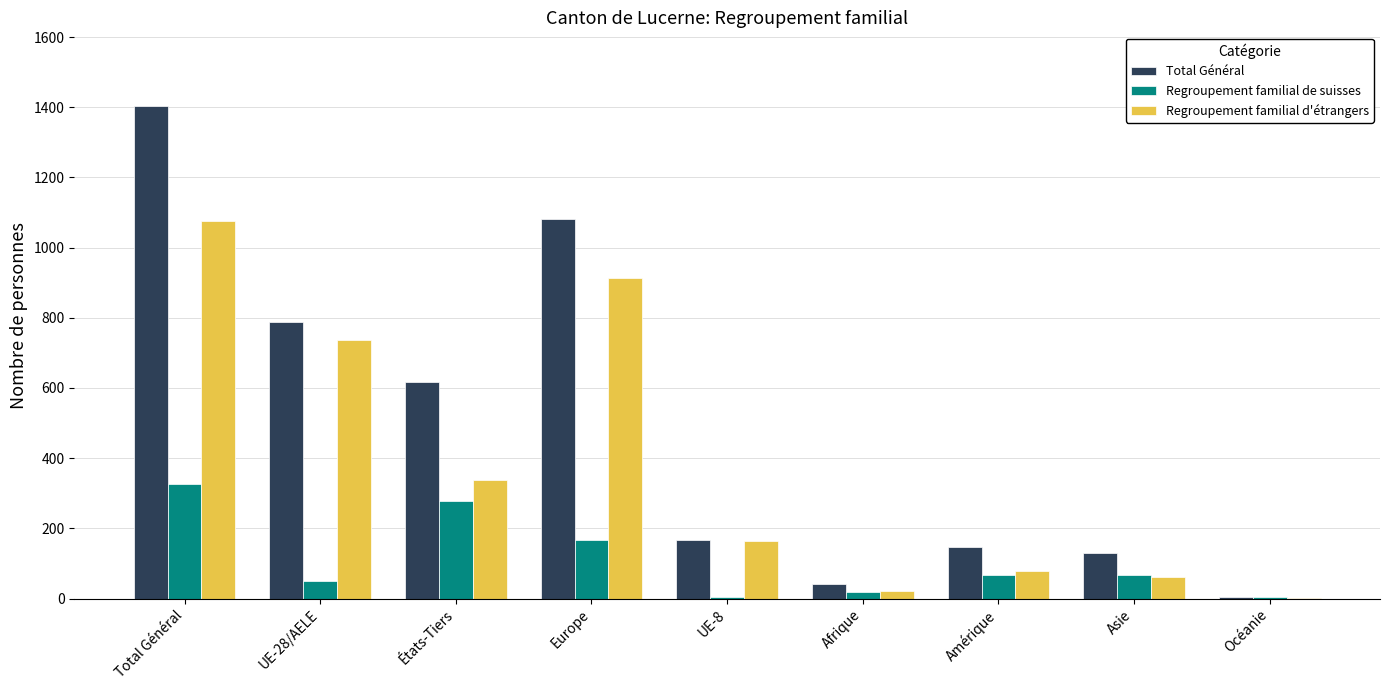

Between Europe and Océanie, which series saw the biggest shift?

Total Général